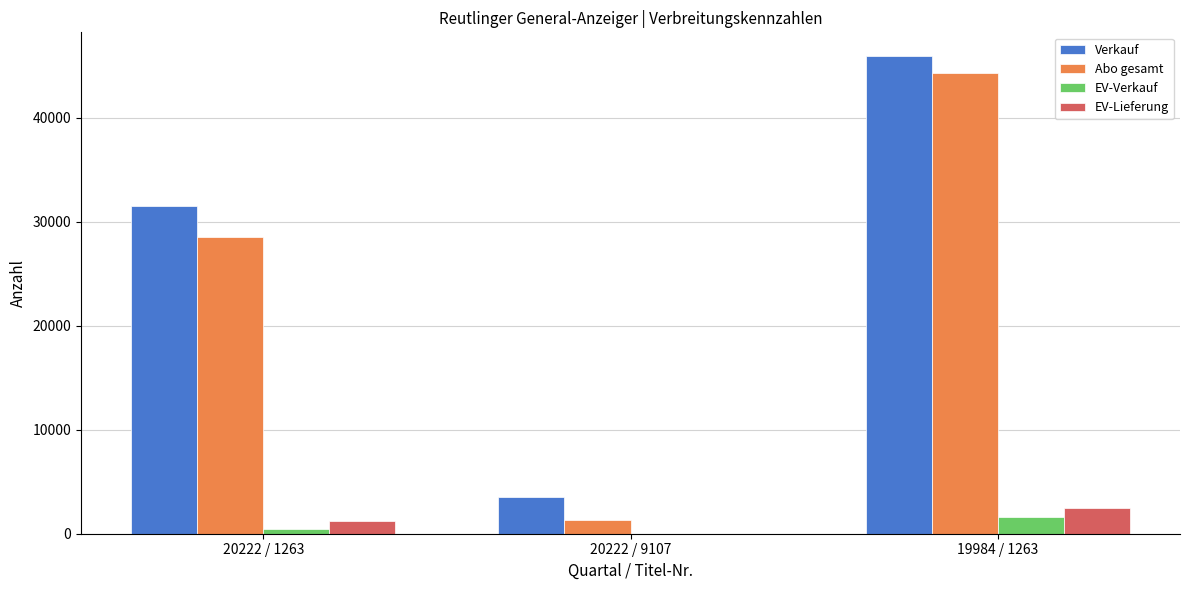

What is the sum of all Abo gesamt values?

74154